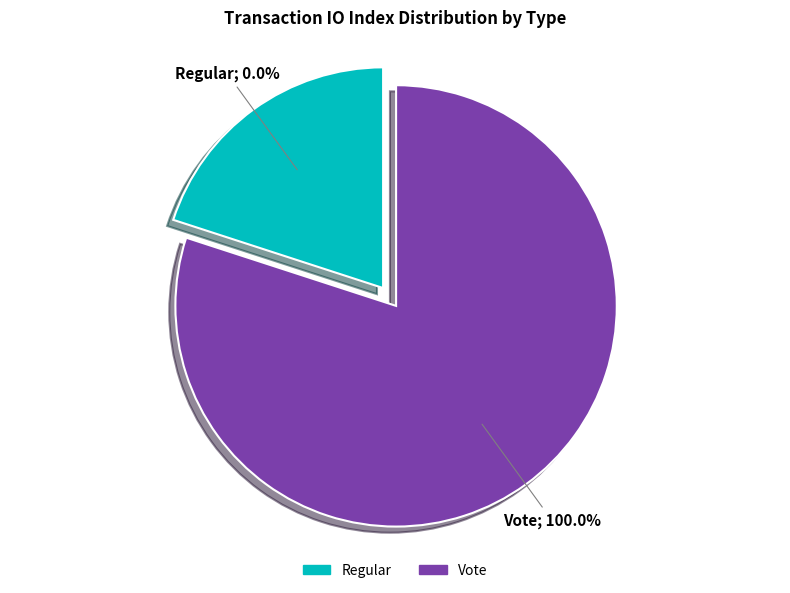

Does Regular represent more than half of the total?

No